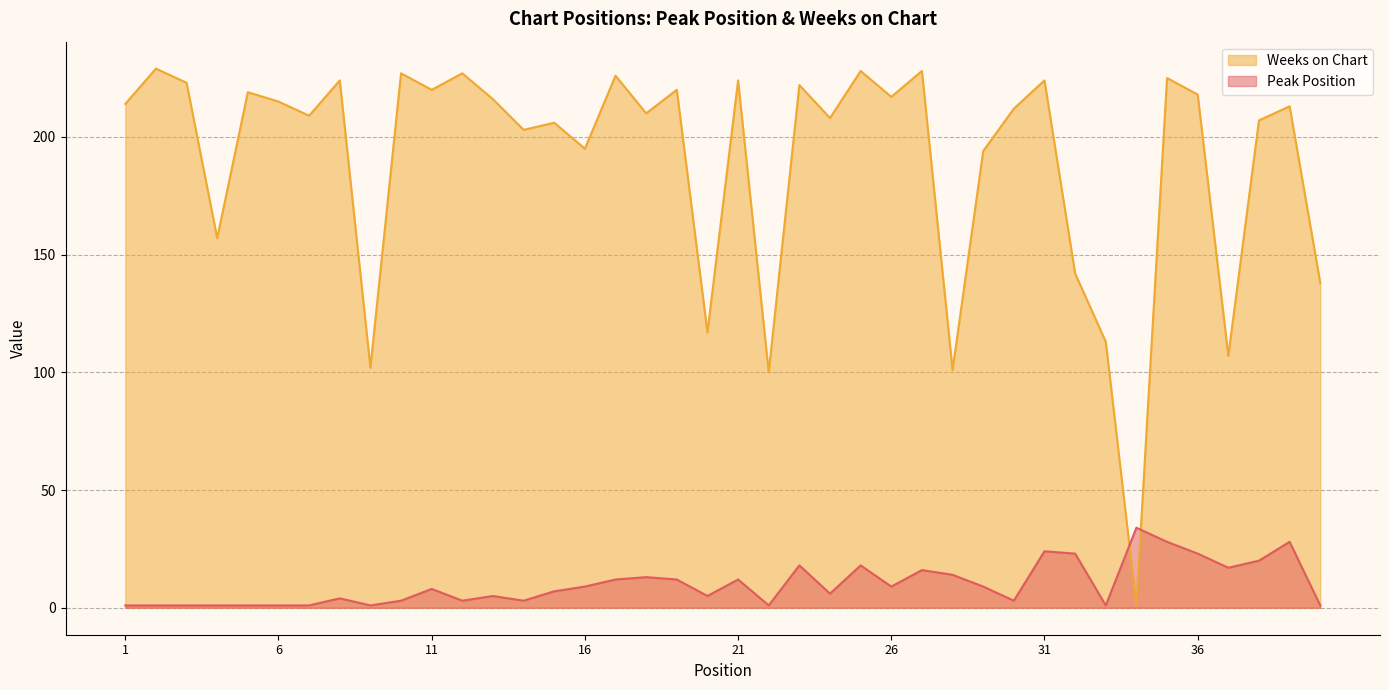

What is the difference between the Peak Position values at 16 and 23?

9